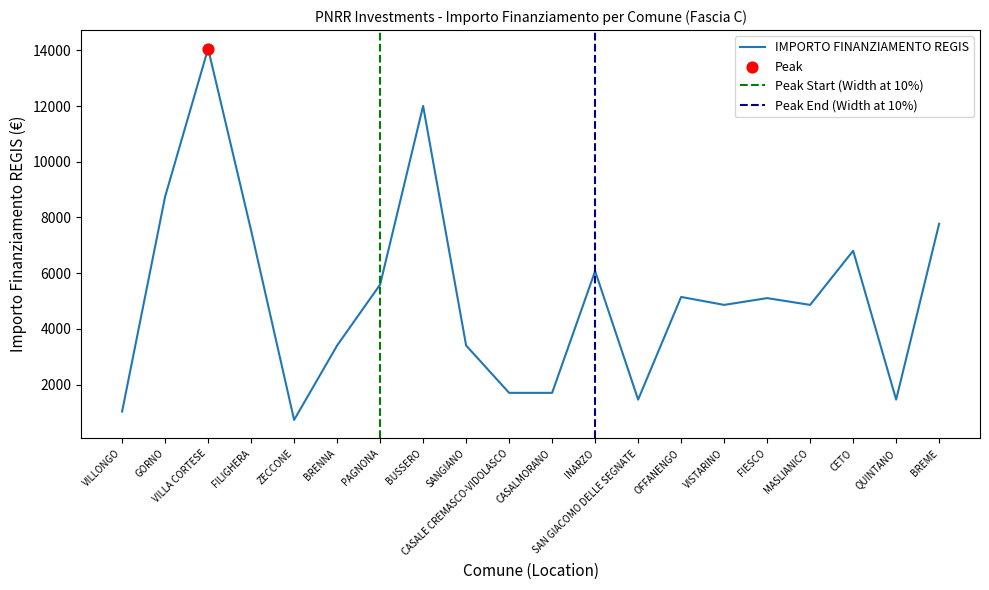

Between CASALMORANO and BRENNA, which is larger?

BRENNA